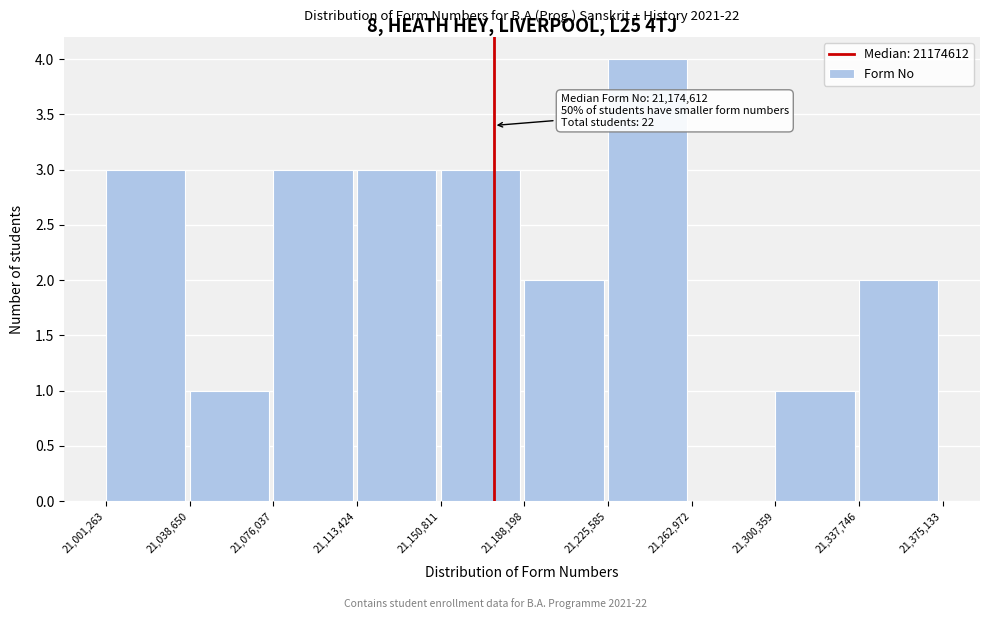

Over which range of the x-axis is the bar tallest?

21,225,585 to 21,262,972